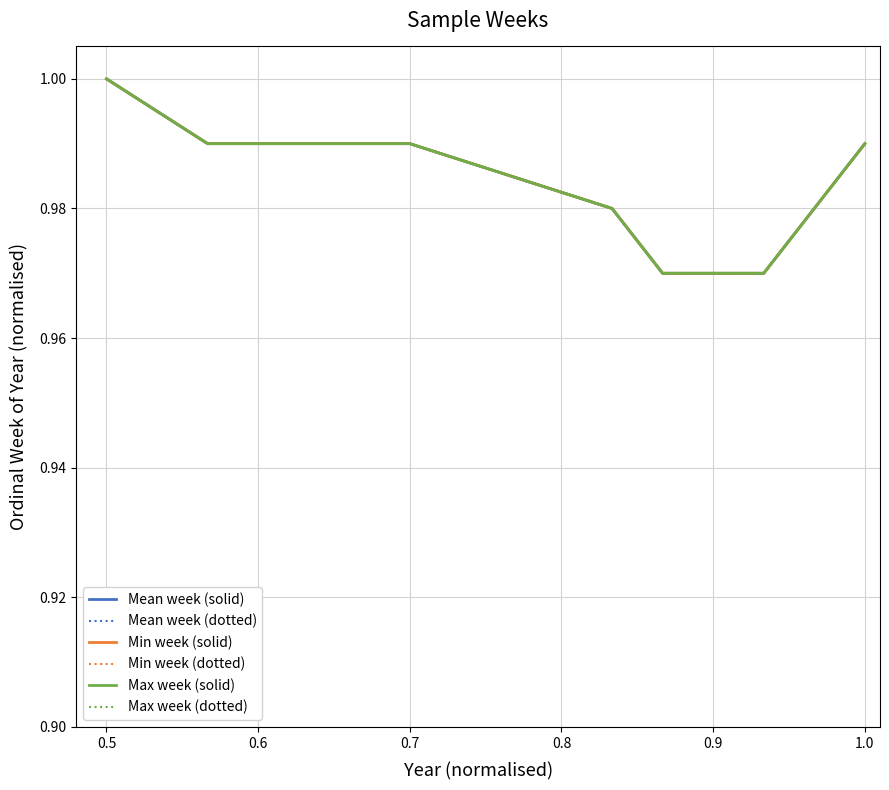

Does the chart have visible grid lines?

Yes